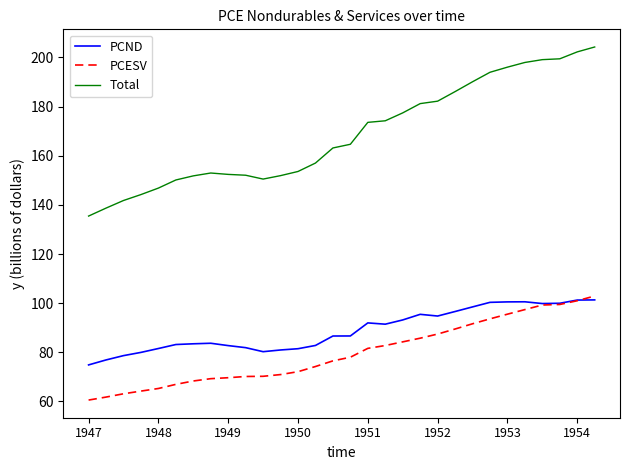

How many lines are shown in the chart?

3